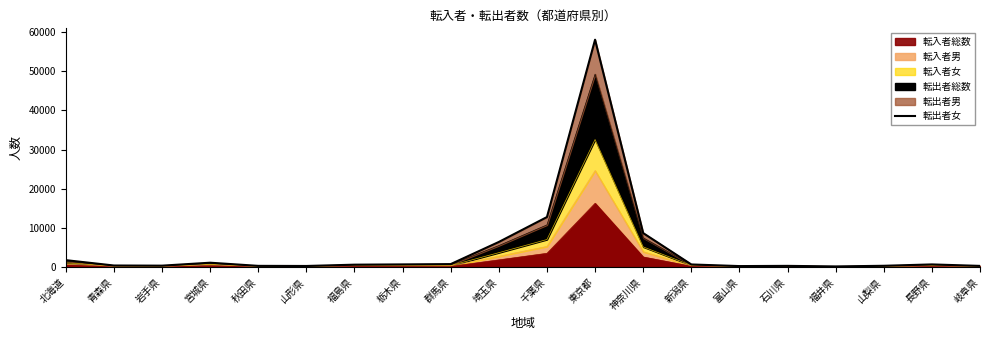

What is the average value?

4746